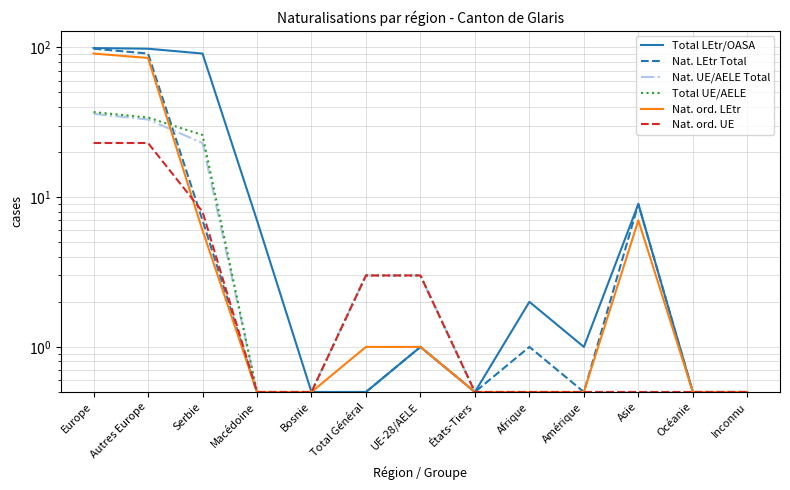

What position from the right is Inconnu?

1